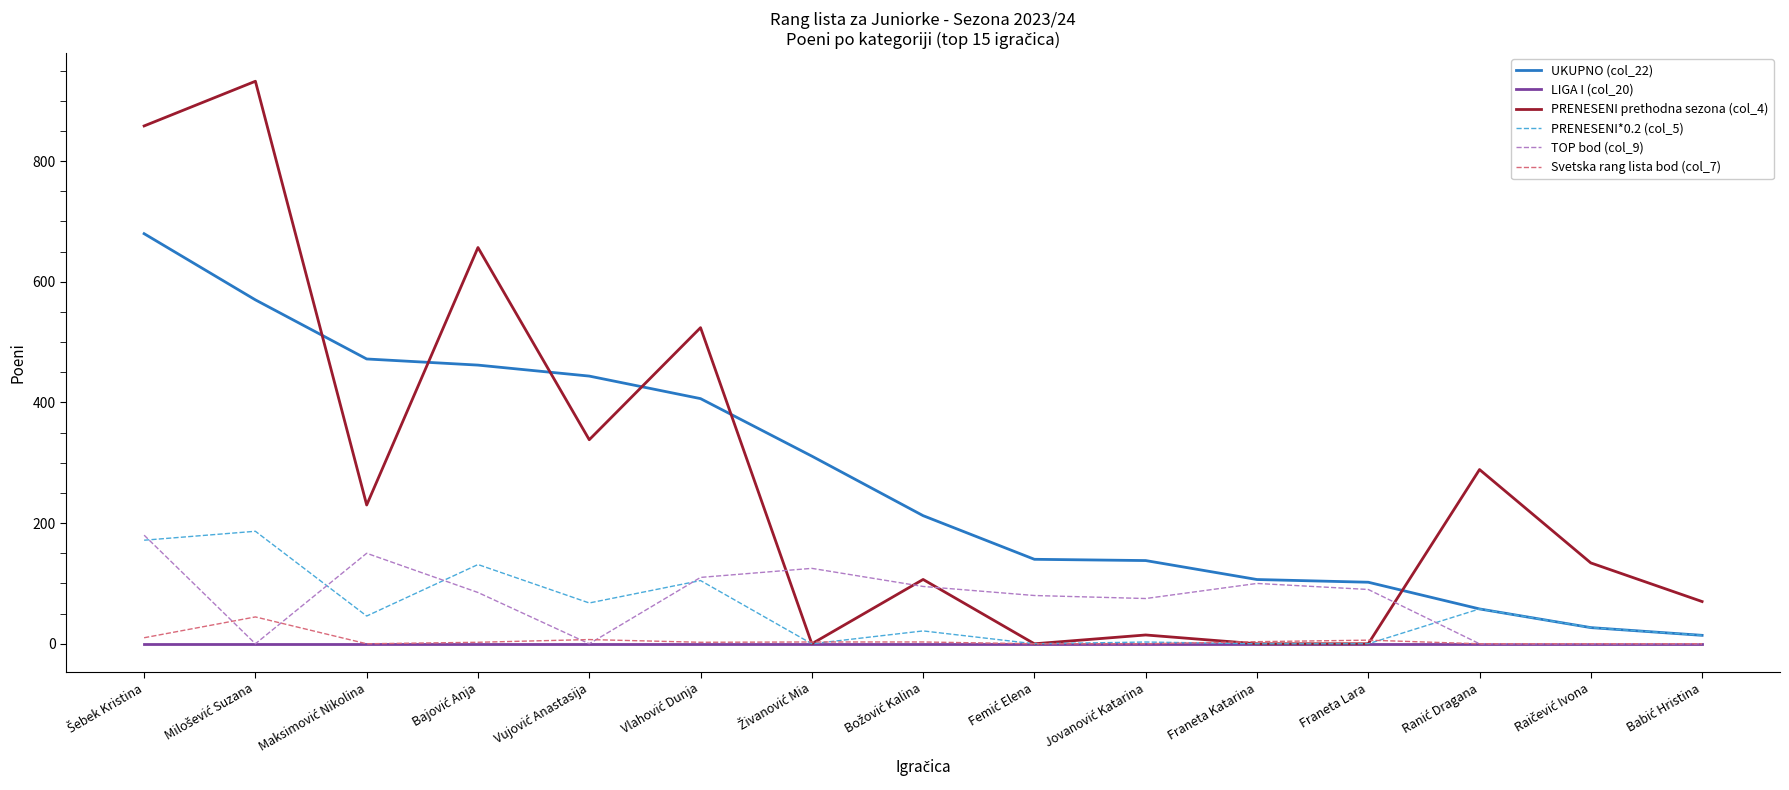

What are all the series names shown in the legend?

UKUPNO (col_22), LIGA I (col_20), PRENESENI prethodna sezona (col_4), PRENESENI*0.2 (col_5), TOP bod (col_9), Svetska rang lista bod (col_7)